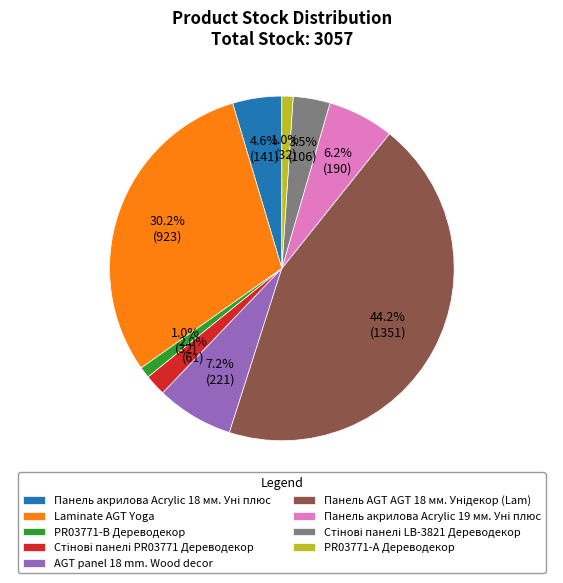

How much of the chart is everything except AGT panel 18 mm. Wood decor?

92.8%